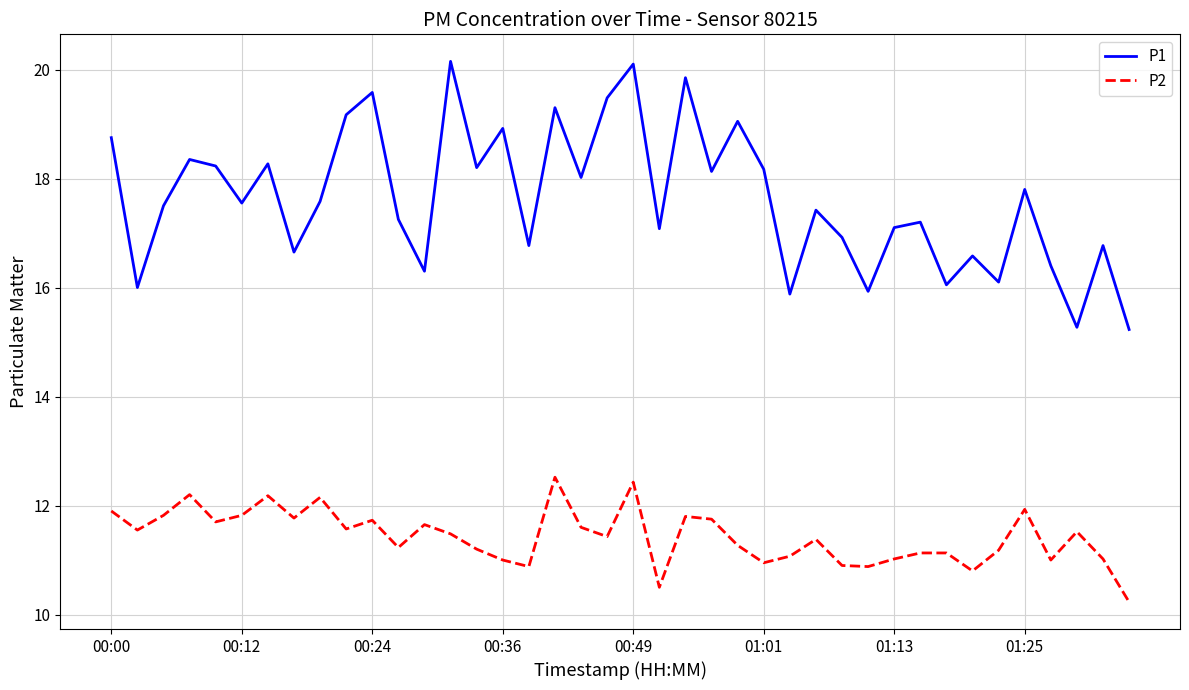

Rank the series by their maximum value, from highest to lowest.

P1, P2